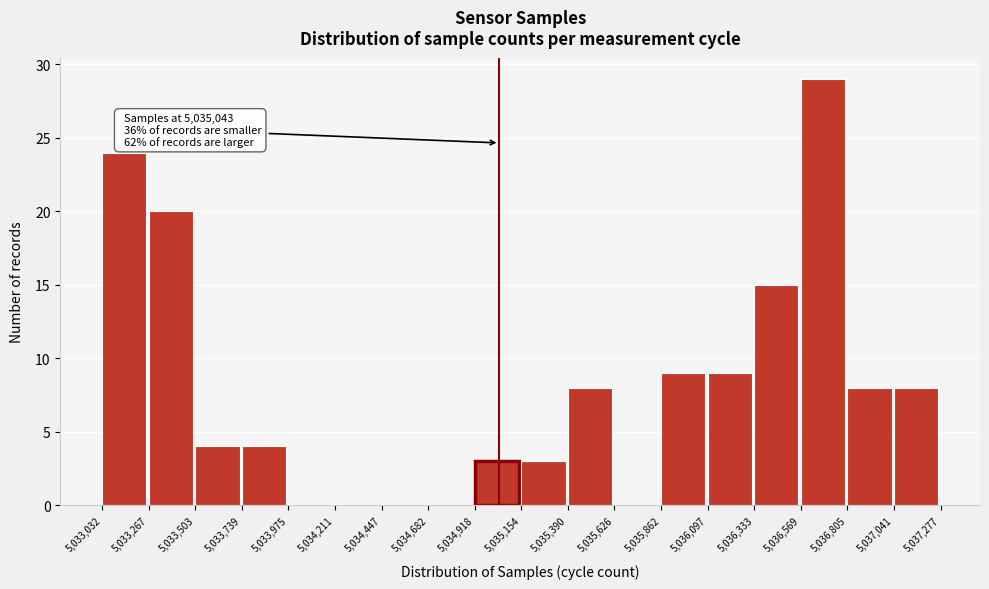

Over which range of the x-axis is the bar tallest?

5,036,569 to 5,036,805